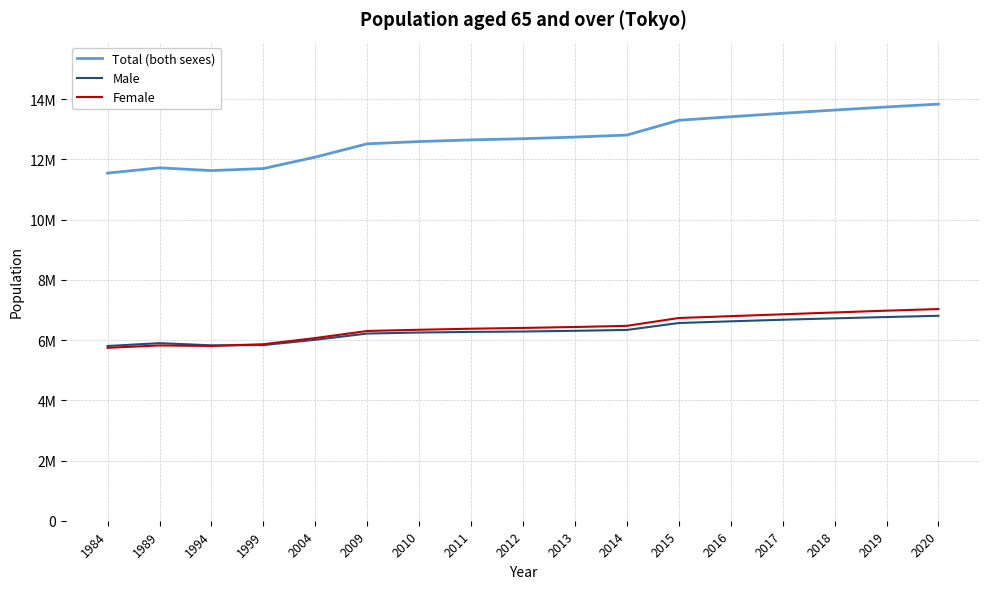

Rank the series by their maximum value, from lowest to highest.

Male, Female, Total (both sexes)